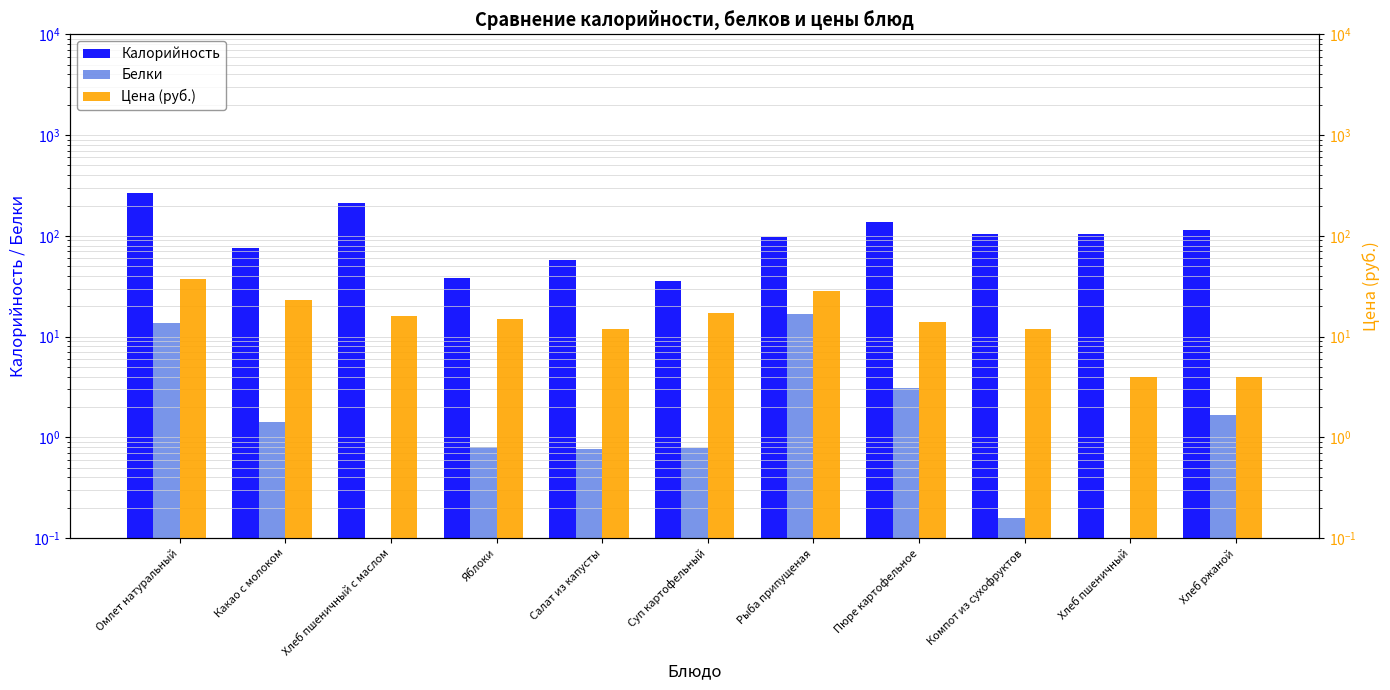

What is the difference between the Белки values at Пюре картофельное and Яблоки?

2.3